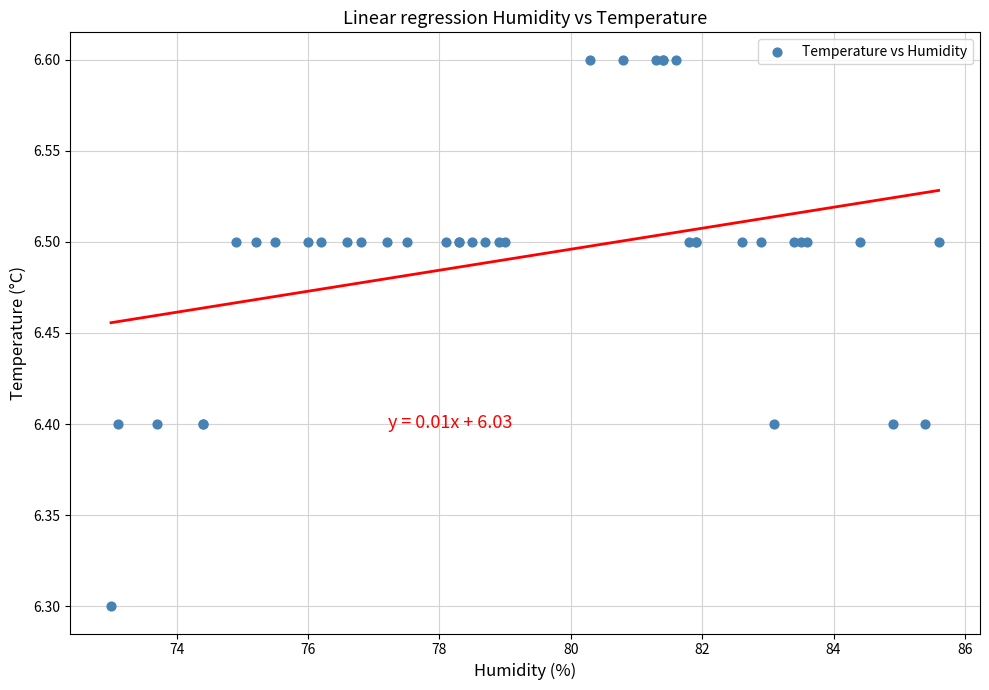

What Y value in the scatter plot is closest to 6?

6.3